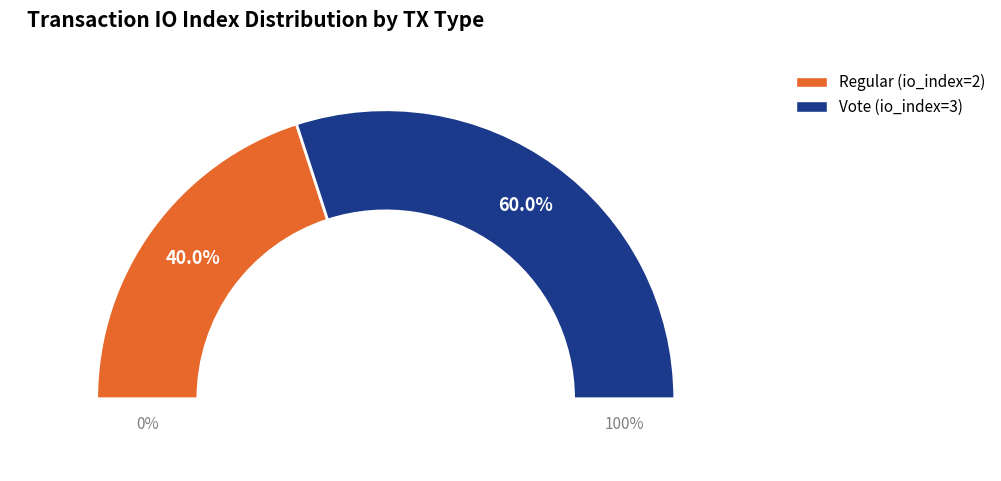

True or false: Vote (io_index=3) accounts for 74% of the total.

False